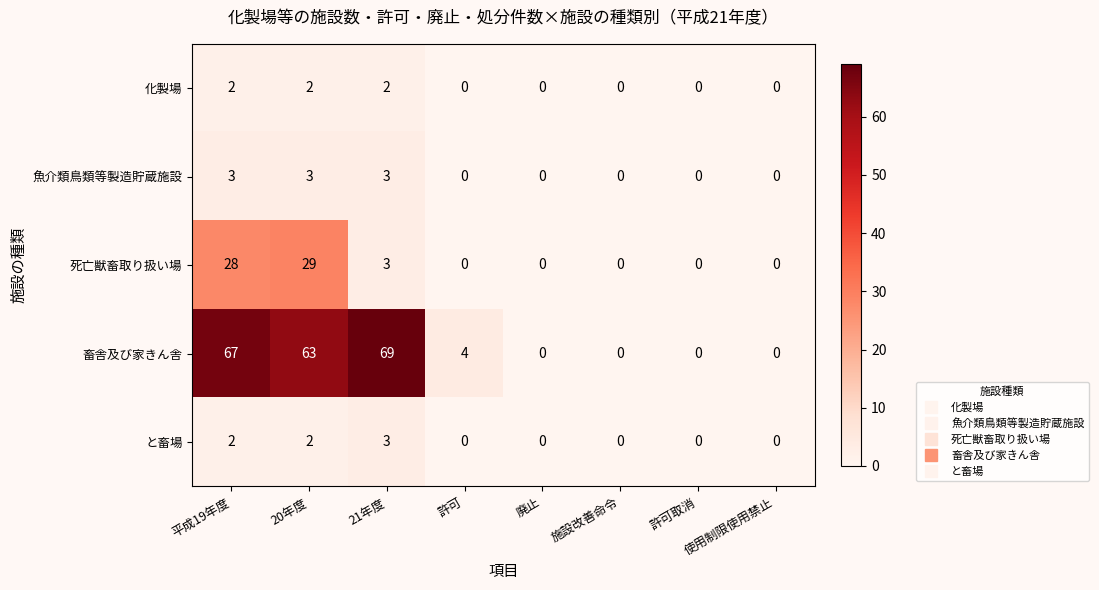

What is the sum of all 魚介類鳥類等製造貯蔵施設 values?

9